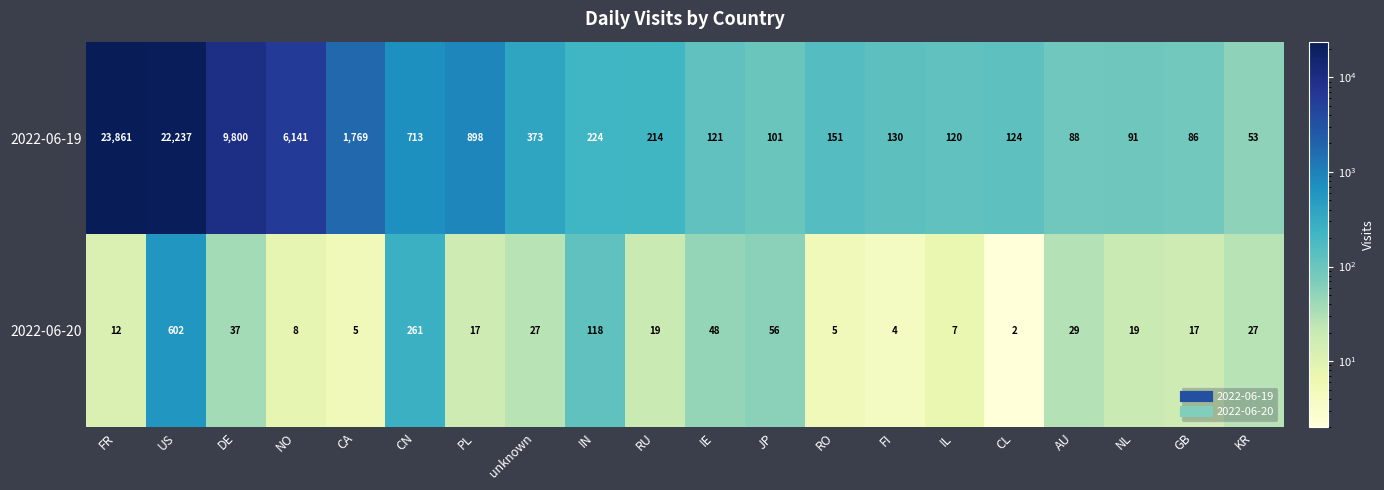

At CL, list the series in order from largest to smallest.

2022-06-19, 2022-06-20